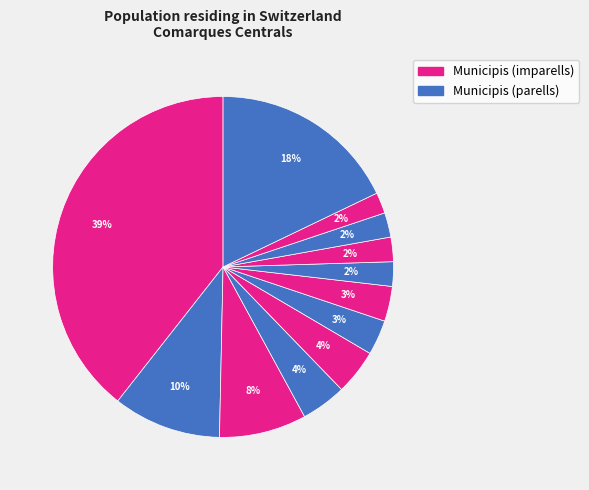

Count the number of slices in the pie.

12